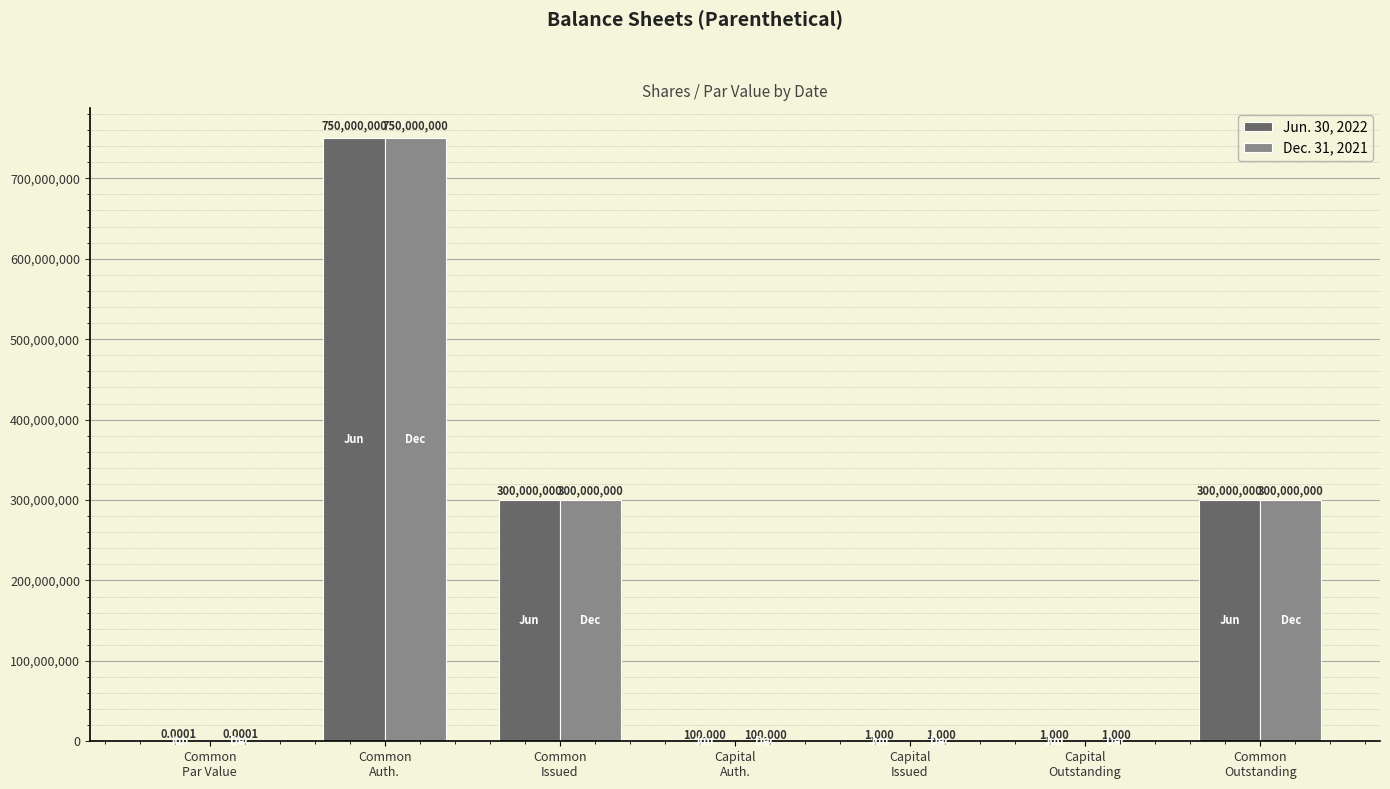

What is the sum of all Jun. 30, 2022 values?

1350102000.0